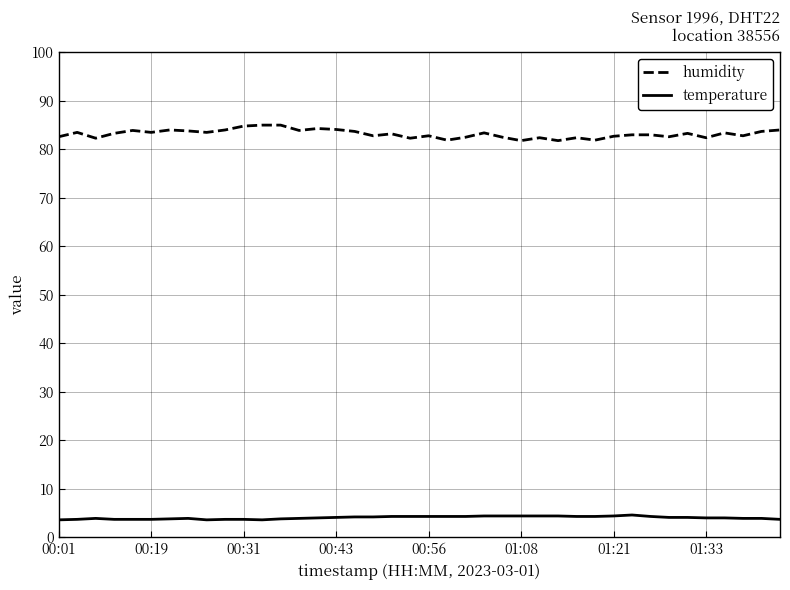

Does the chart display data point markers on the line(s)?

No